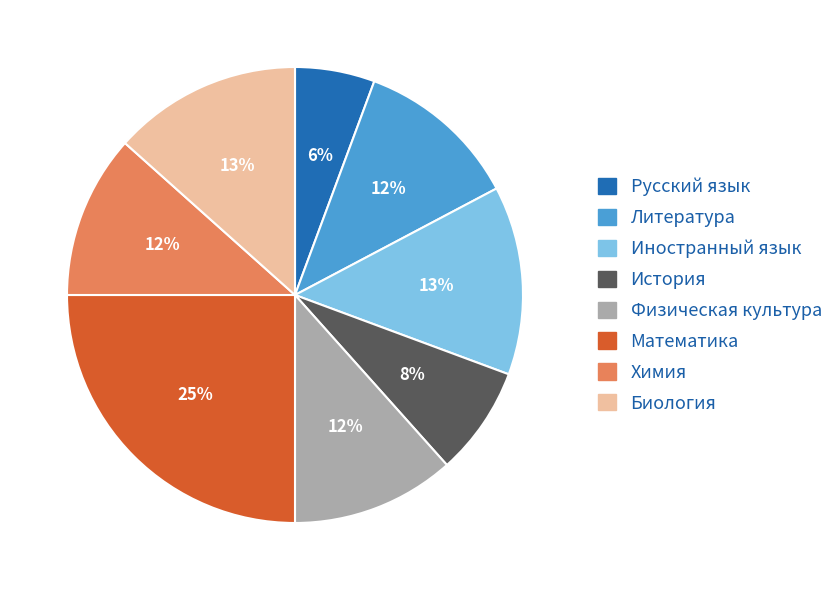

Is the sum of История and Русский язык greater than half?

No